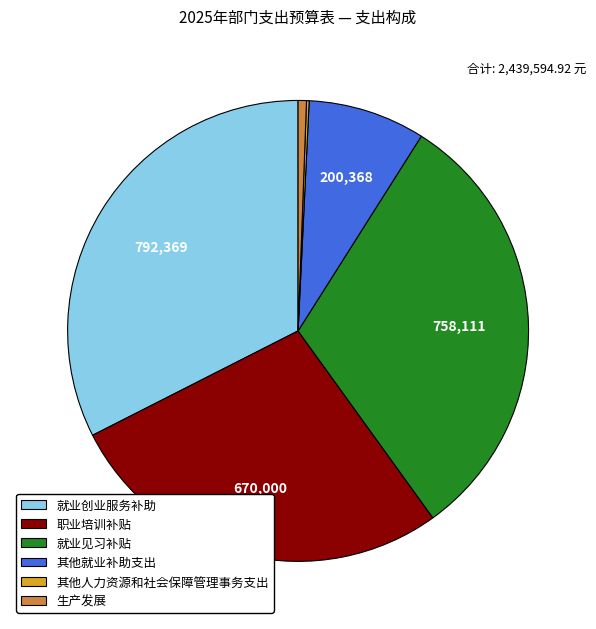

Is there any slice that represents more than half of the pie?

No